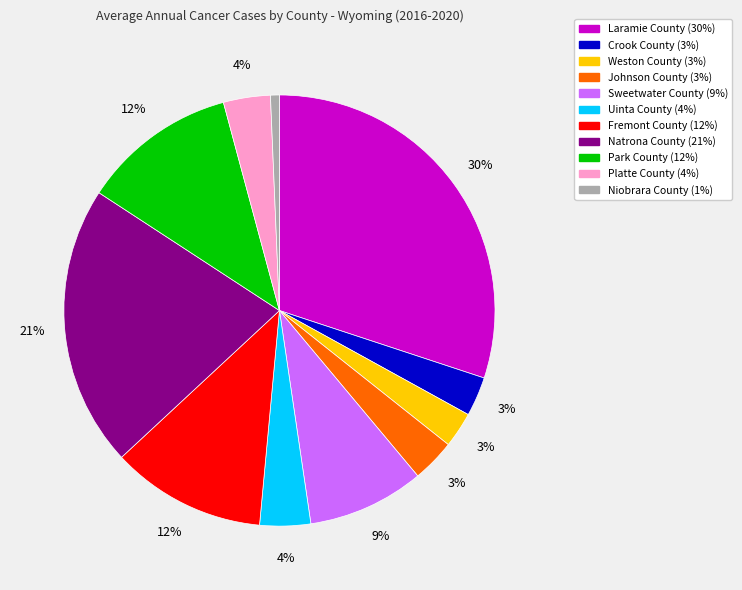

How many segments does this pie chart have?

11